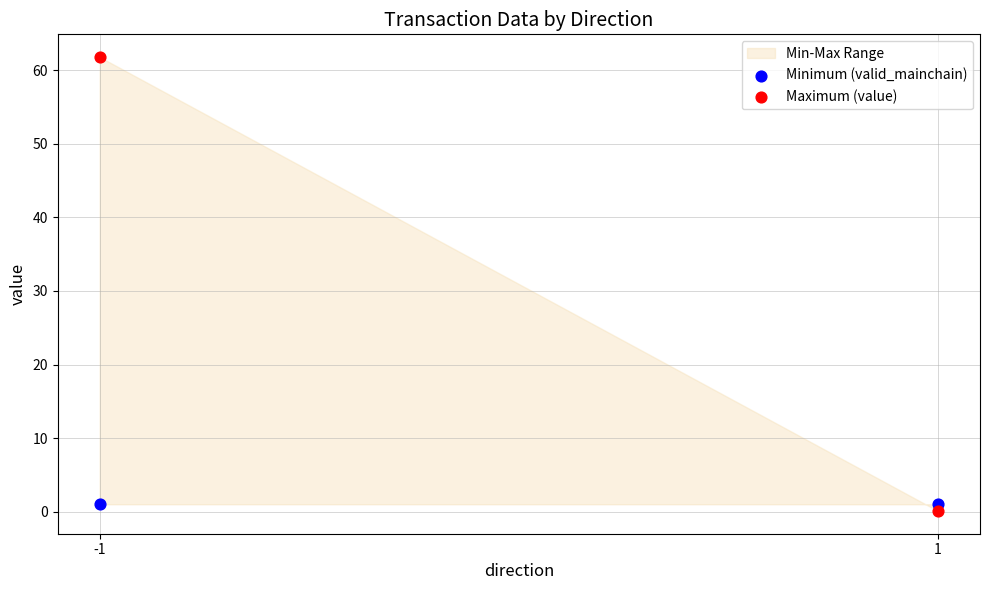

Across all data points, what is the average Y value?

16.0